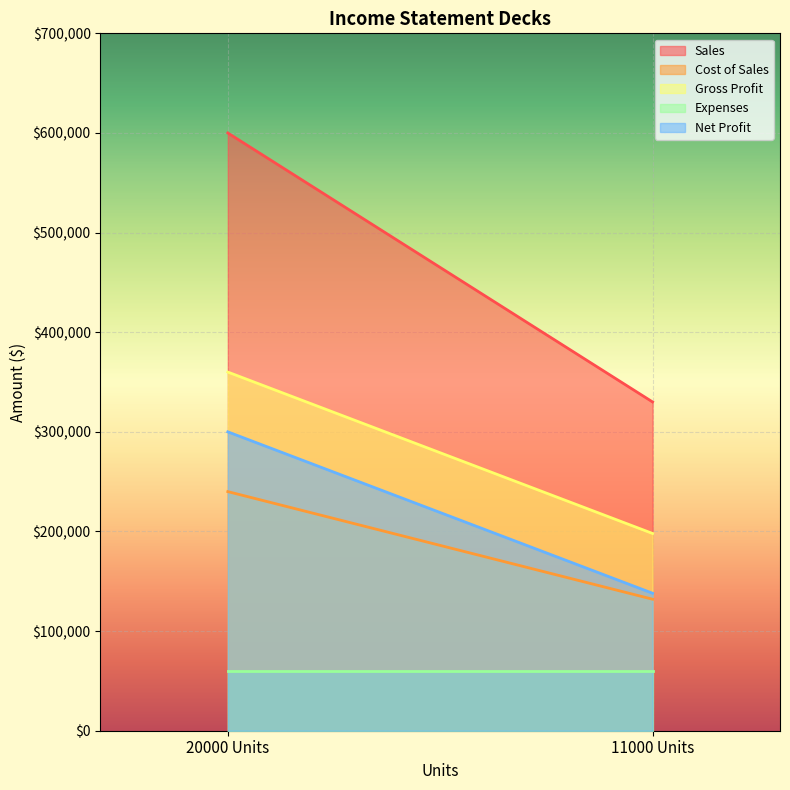

True or false: Sales has a value of 151500 at 11000 Units.

False